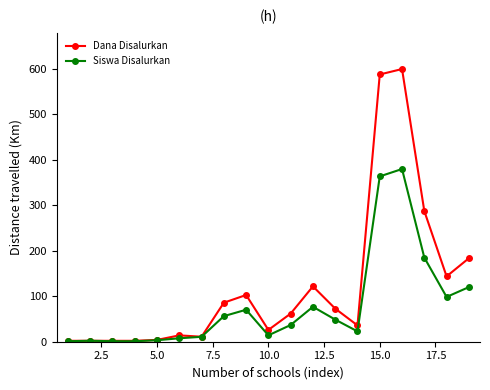

Rank the series by their maximum value, from lowest to highest.

Siswa Disalurkan, Dana Disalurkan